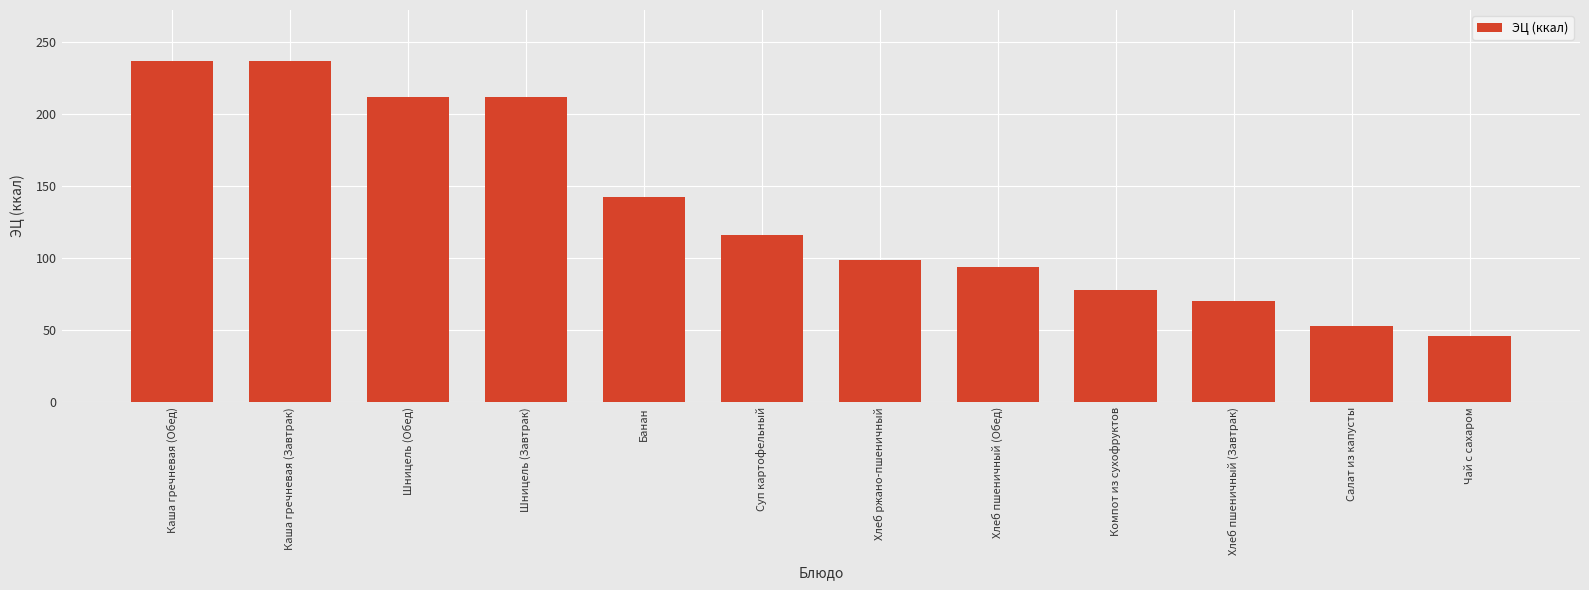

What is the maximum value shown in the chart?

237.0